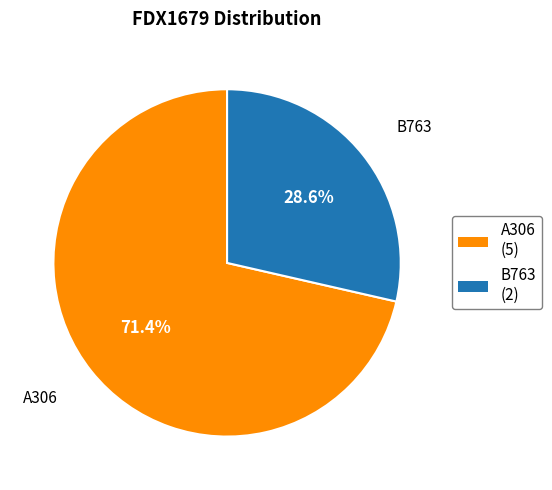

Does B763 account for over 50% of the chart?

No